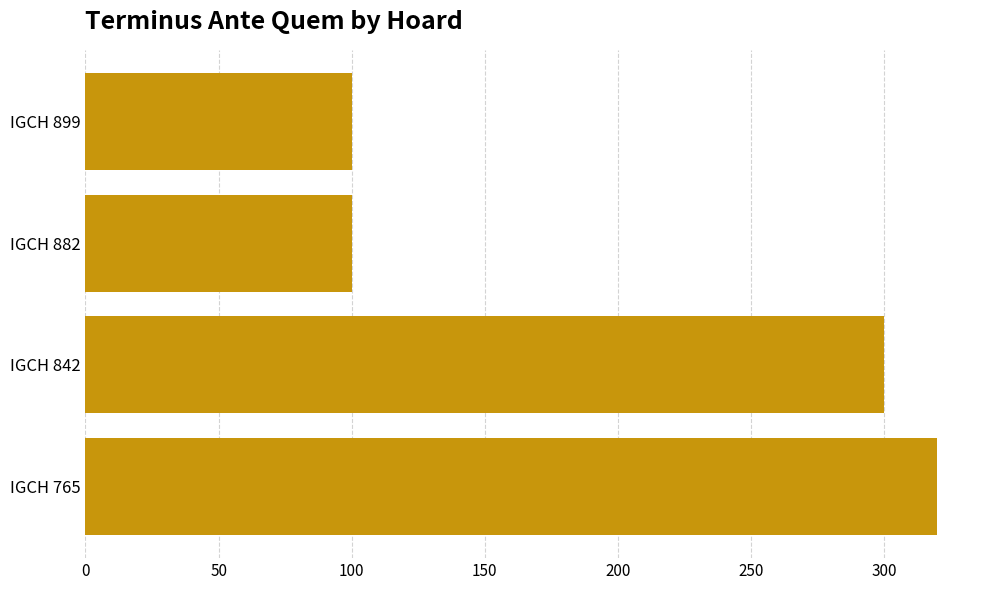

At which label is the value closest to 210?

IGCH 842